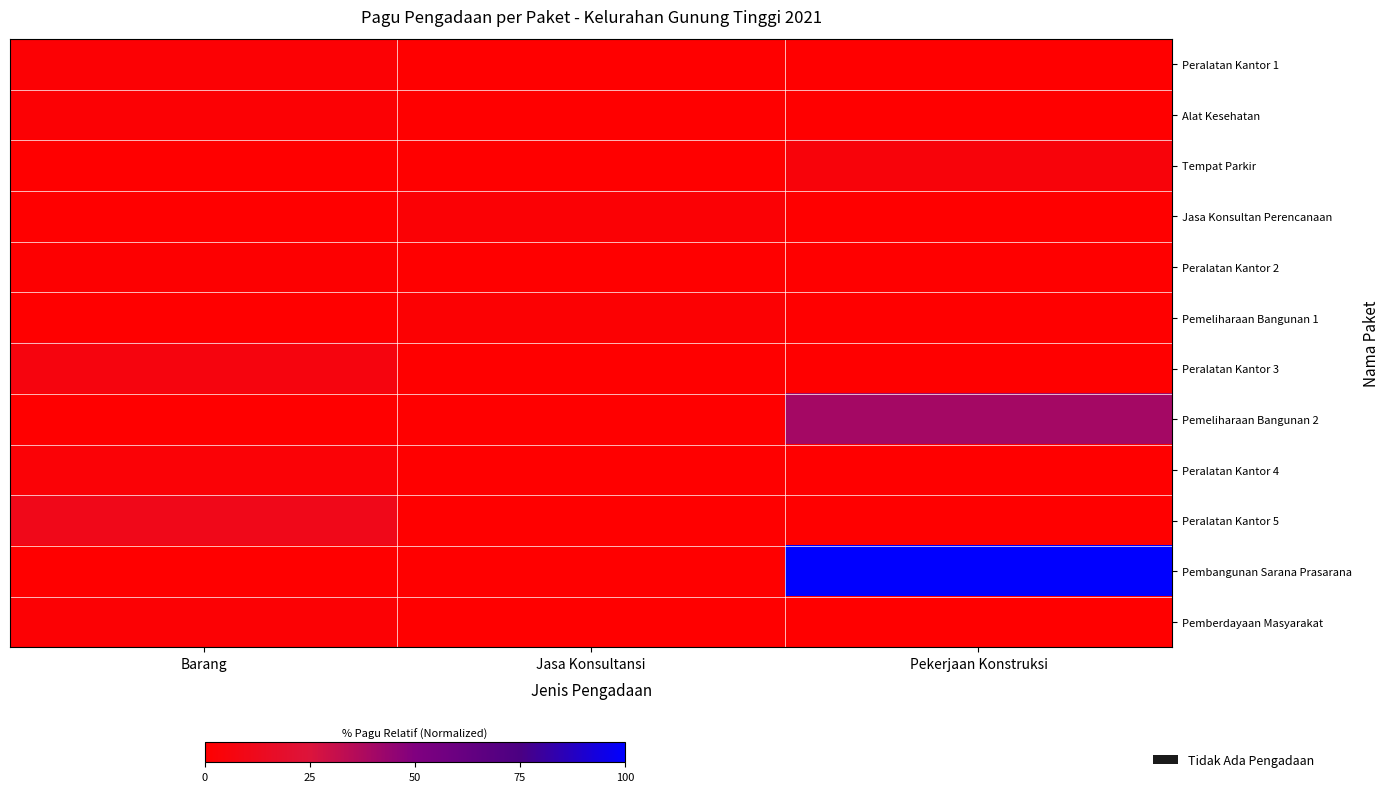

Which label corresponds to the largest value in the chart?

Pekerjaan Konstruksi